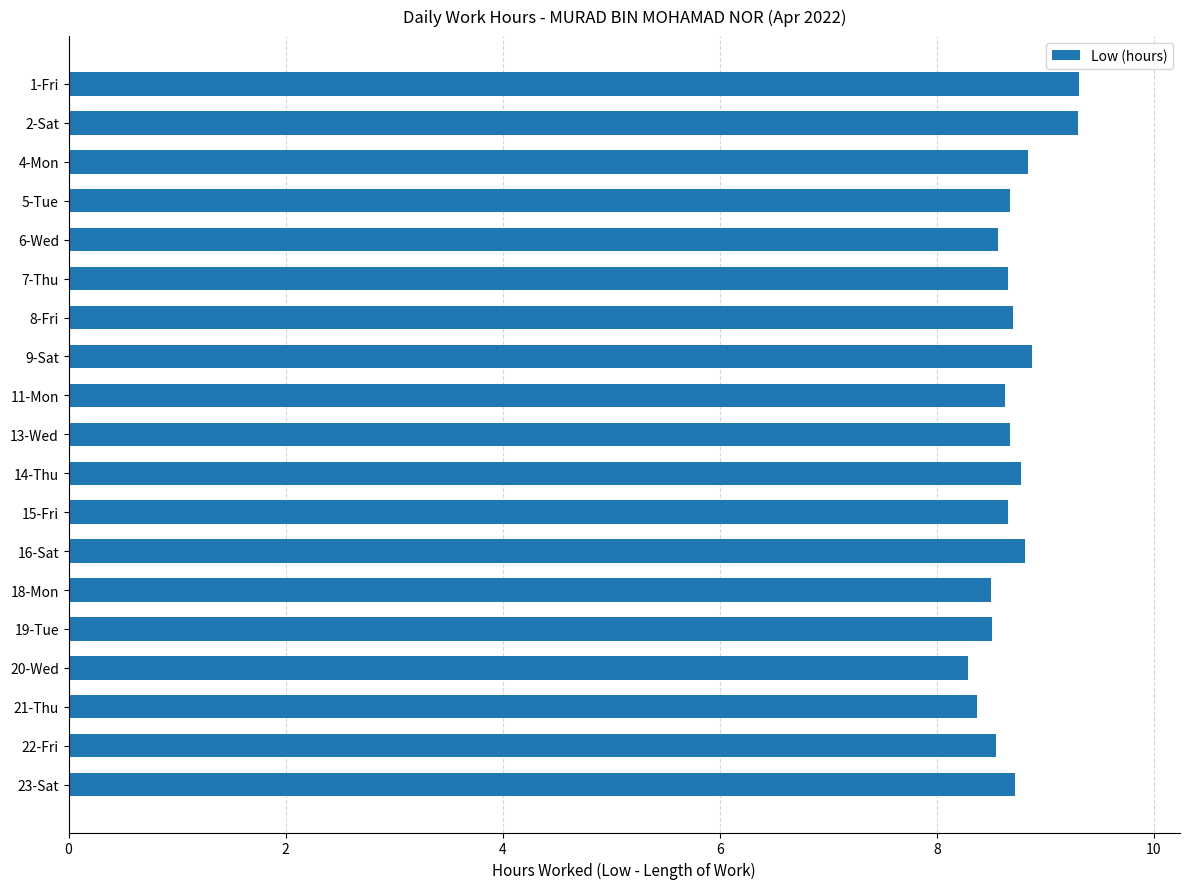

How many values are between 8 and 9?

17